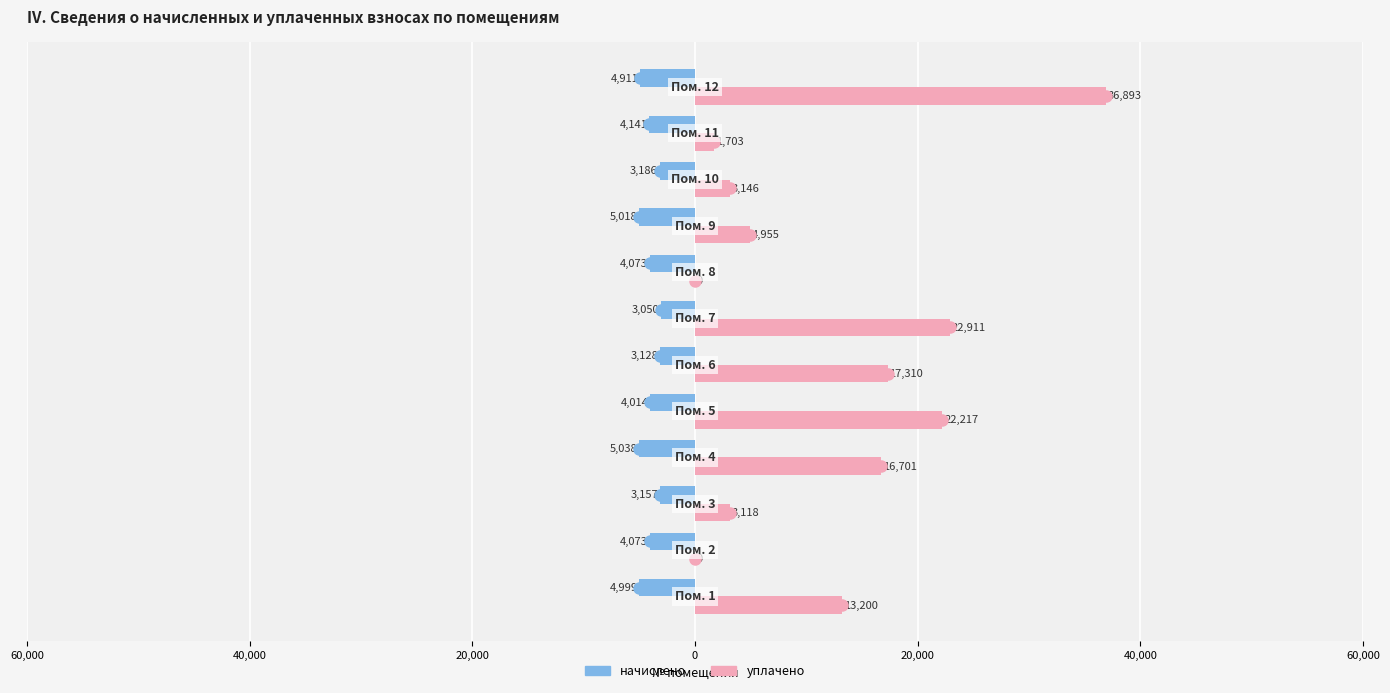

What are all the series names shown in the legend?

начислено, уплачено